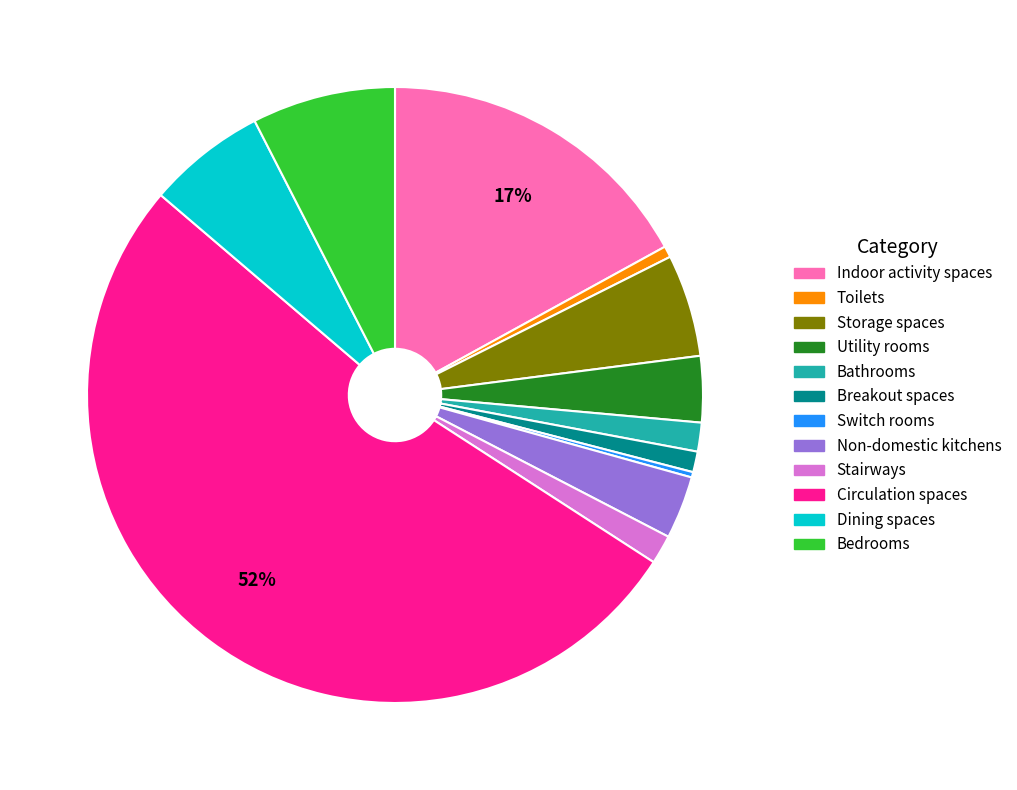

Which category has the biggest portion of the pie?

Circulation spaces